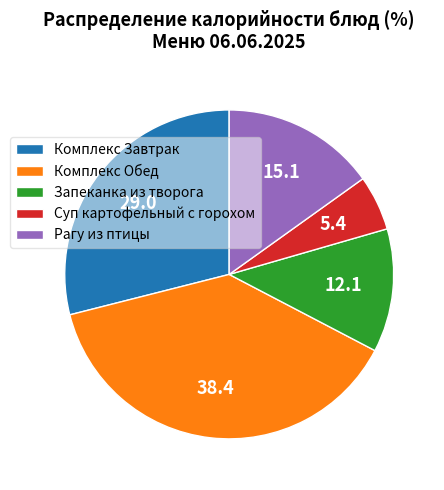

Count the number of slices in the pie.

5